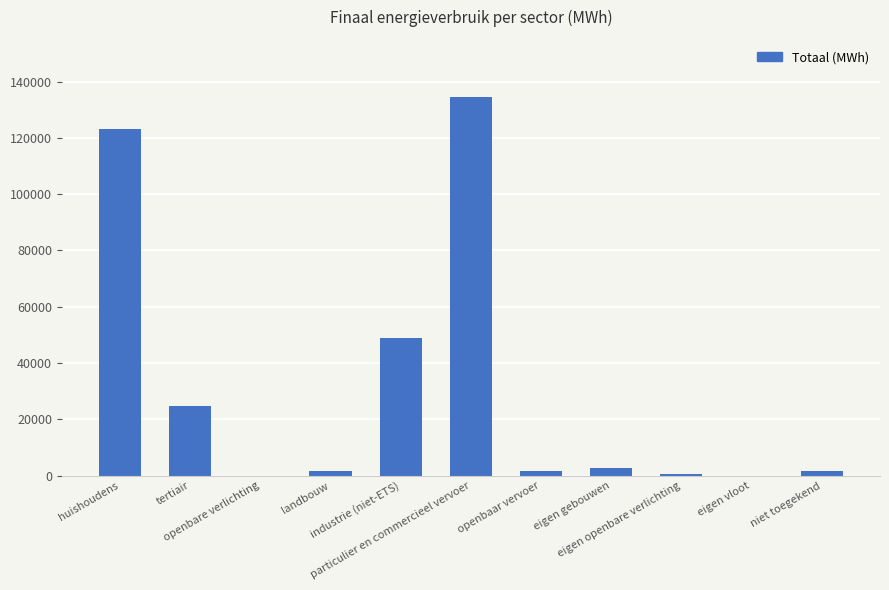

What is the difference between the values at huishoudens and industrie (niet-ETS)?

74223.4